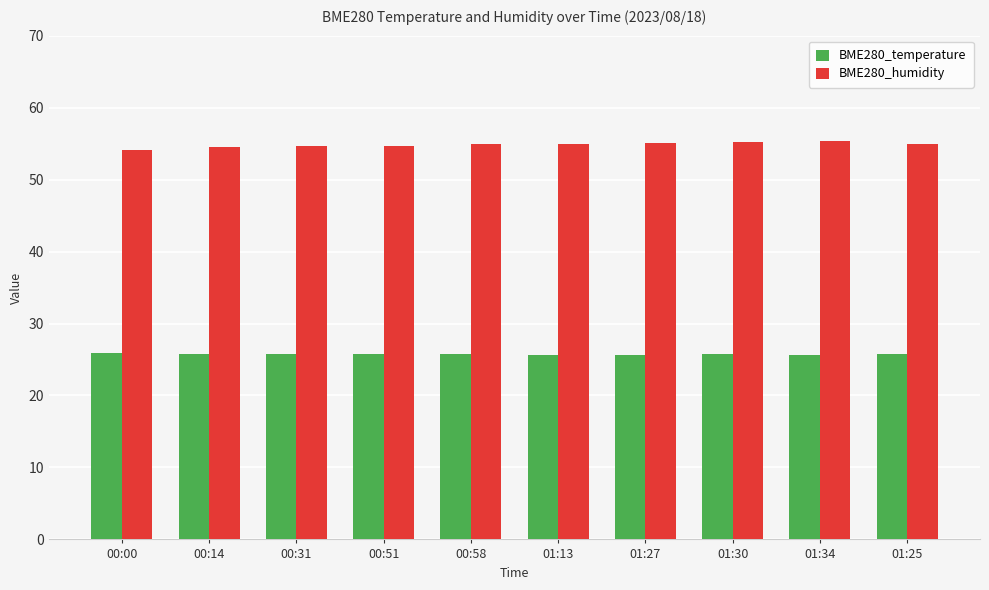

Which series has the largest range (max minus min)?

BME280_humidity